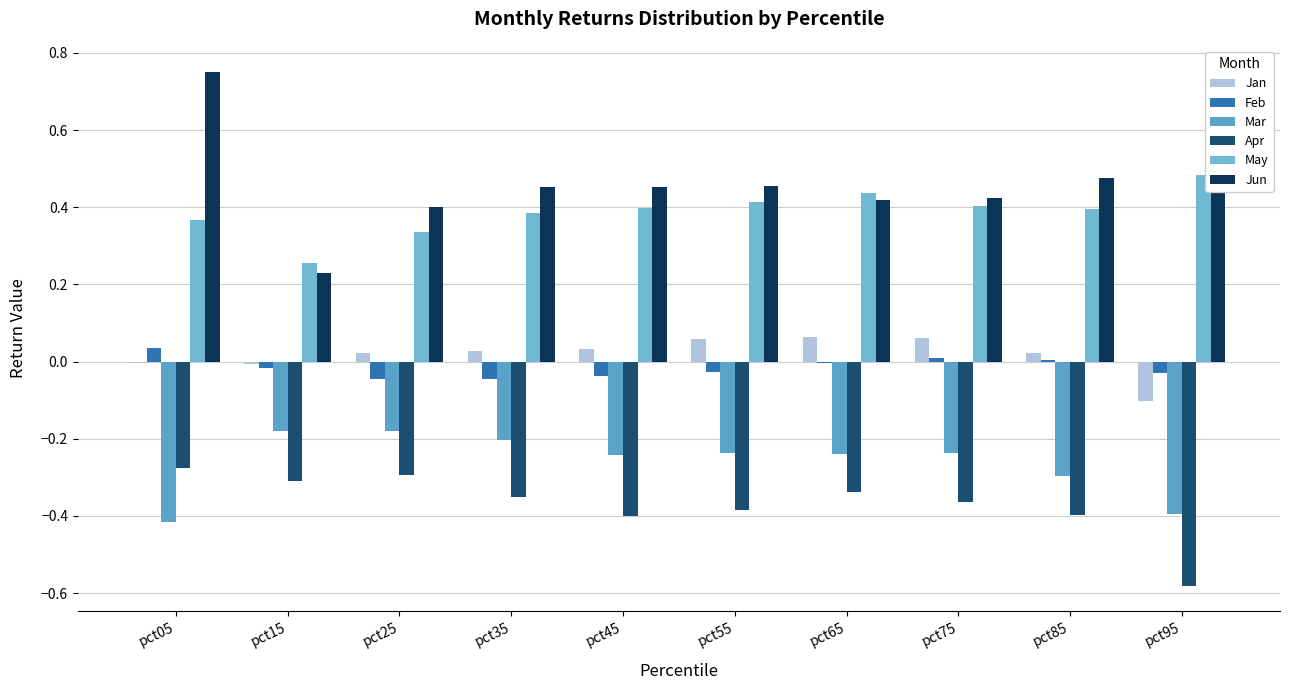

How many data points does each series have?

10